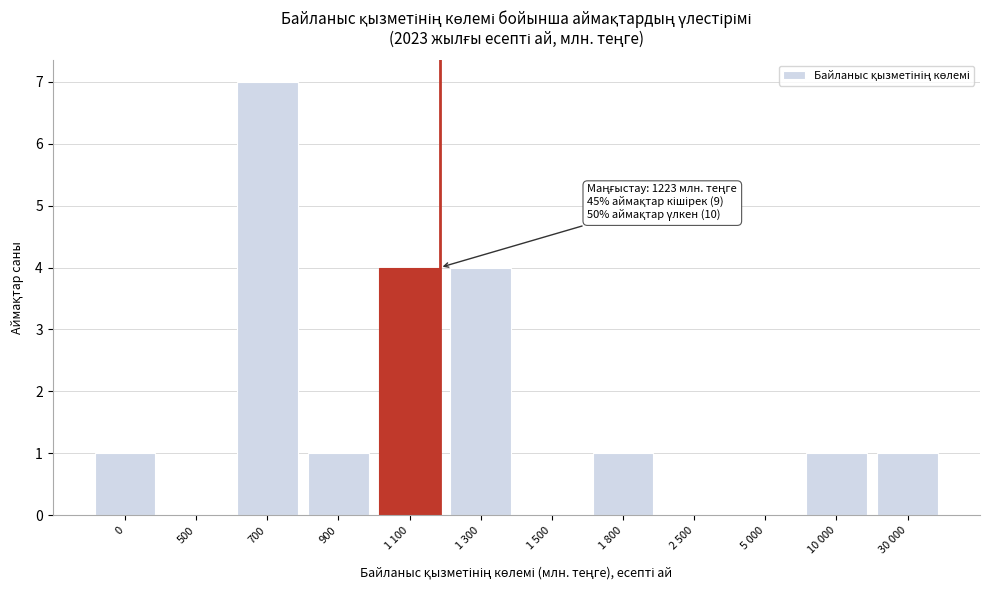

Reading left to right, what are all the values shown in this chart?

0=1	500=0	700=7	900=1	1 100=4	1 300=4	1 500=0	1 800=1	2 500=0	5 000=0	10 000=1	30 000=1